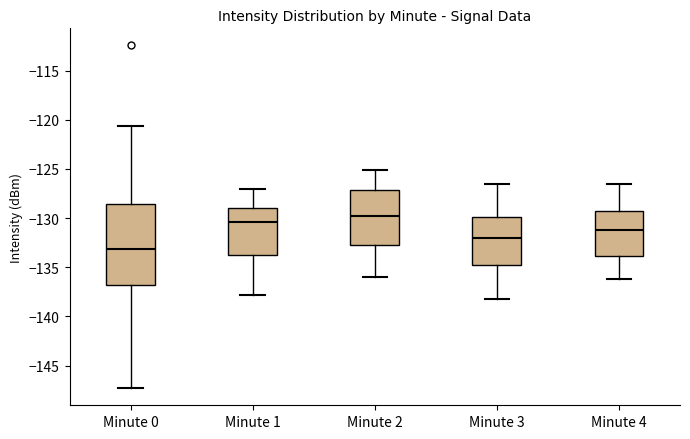

Where is the lower edge of the box for Minute 0 on the y-axis? The values are not printed on the chart, so give them approximately, as read against the axis.

-137.0